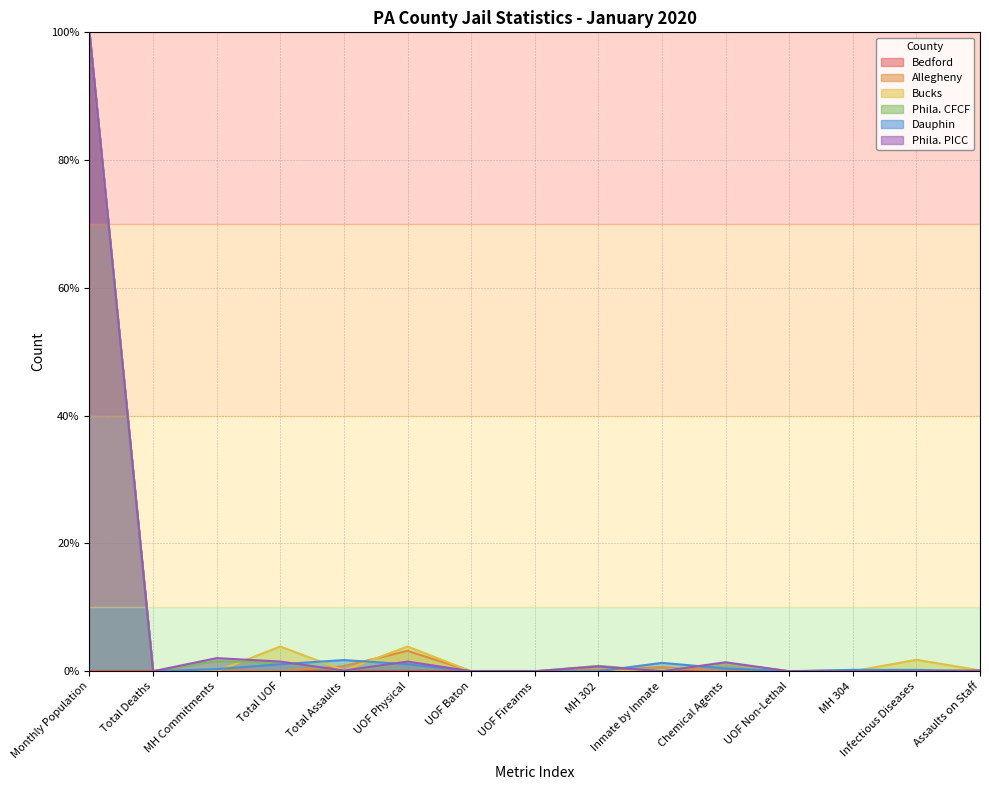

The Allegheny series shows 0.6 at Inmate by Inmate. True or false?

True